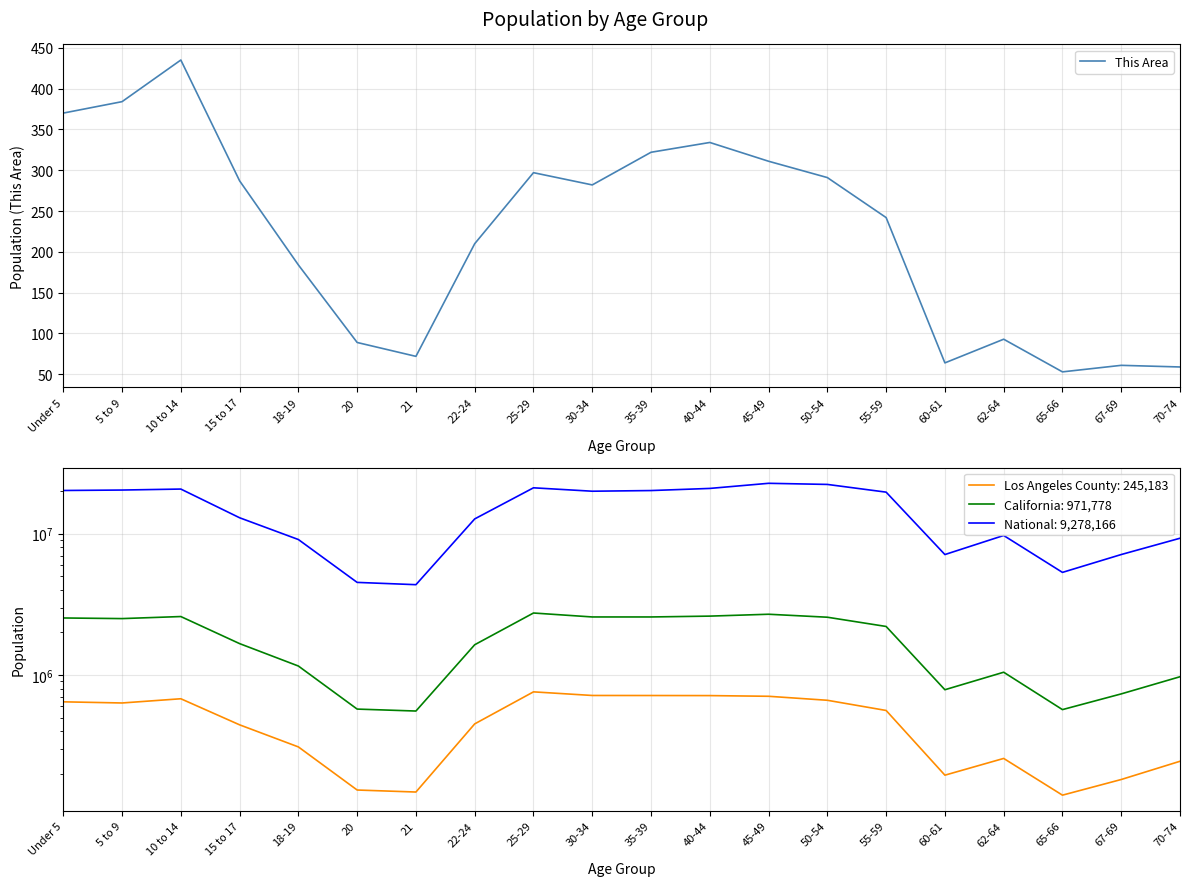

Does the chart display data point markers on the line(s)?

No